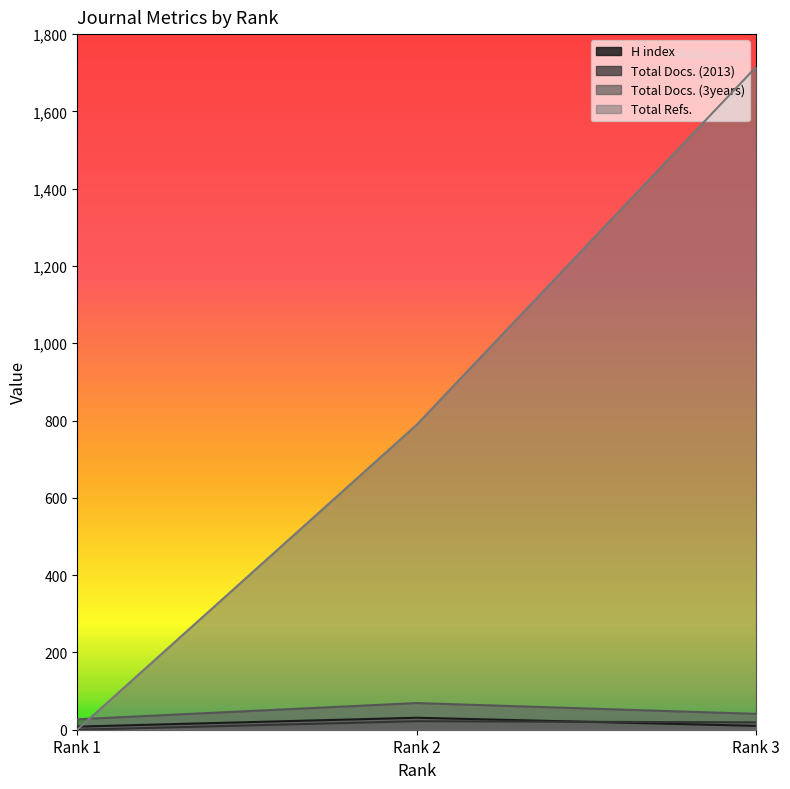

Reading left to right, list all the values displayed in this chart.

H index: 8	31	10
Total Docs. (2013): 0	22	19
Total Docs. (3years): 27	69	41
Total Refs.: 0	789	1715